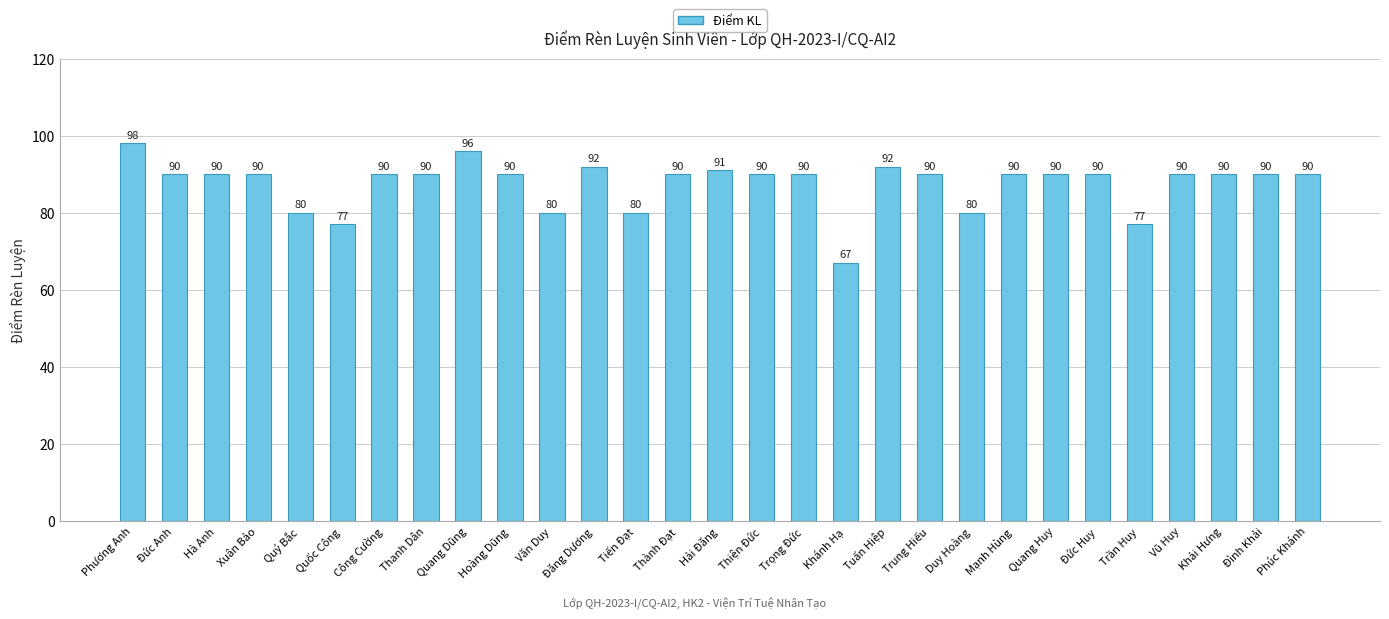

How many bars are there in total?

29